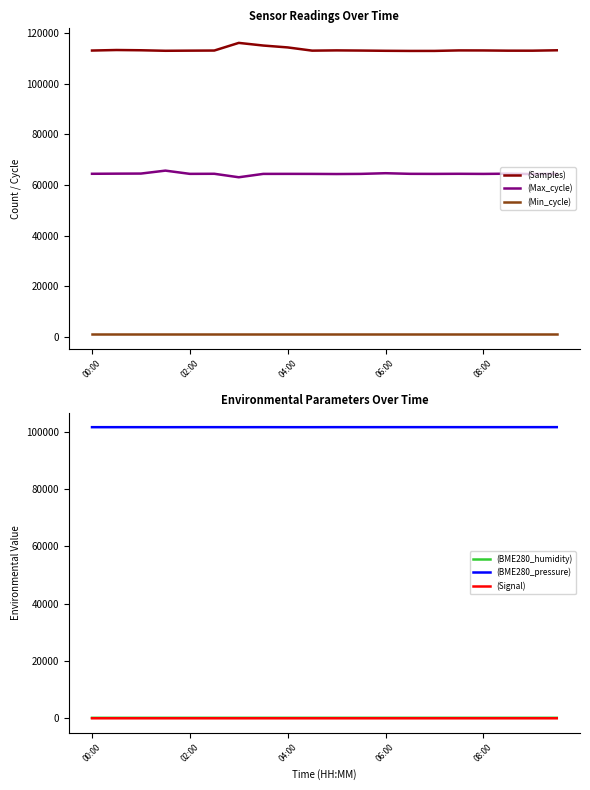

How many data points in (Samples) are less than 113016?

10